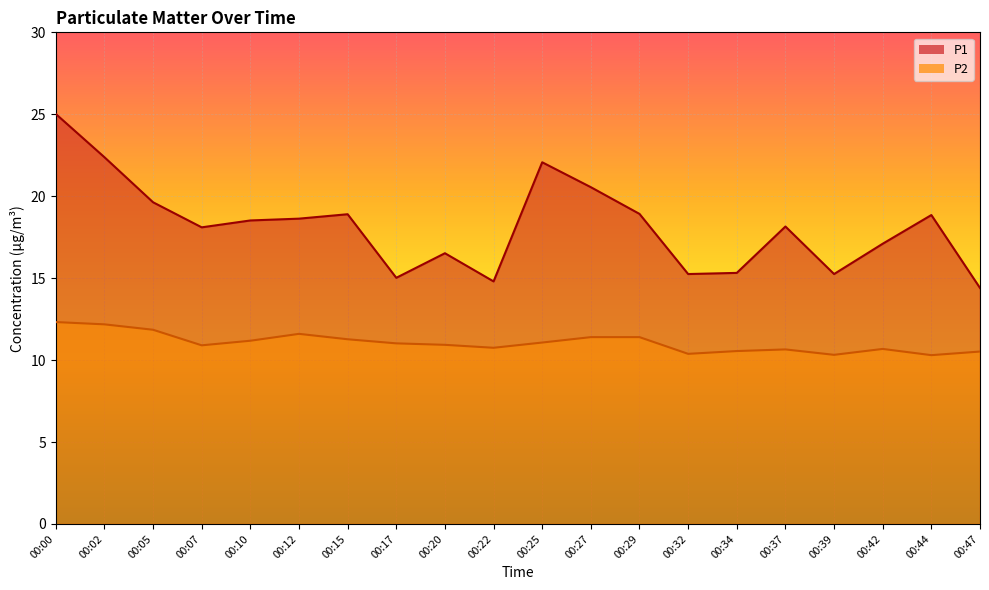

At which category does P2 reach its first local peak?

00:12